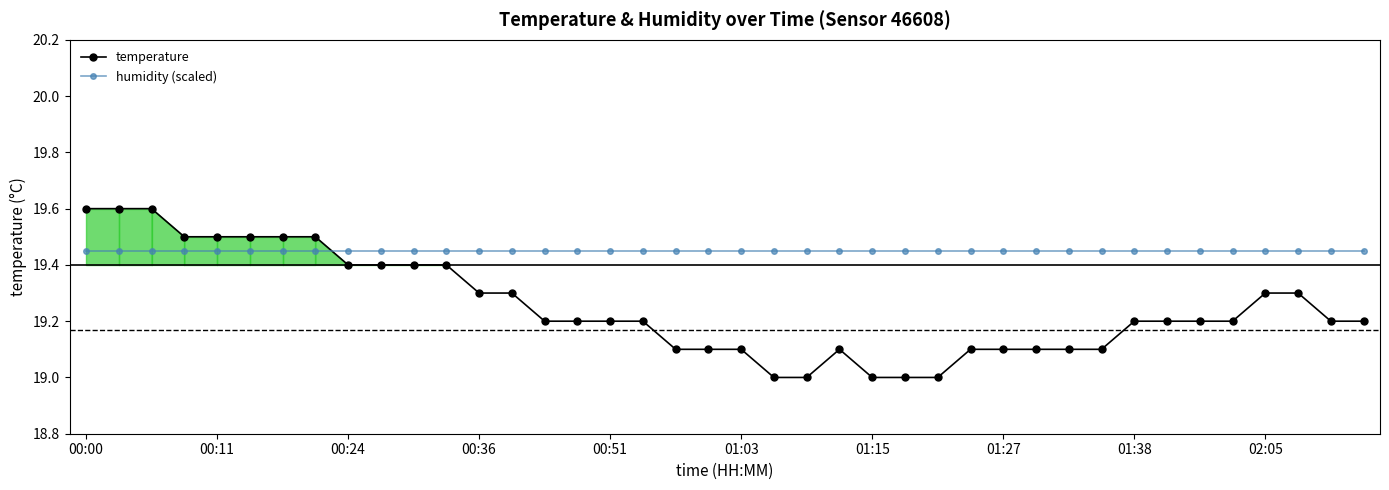

What is the minimum value for temperature?

19.0